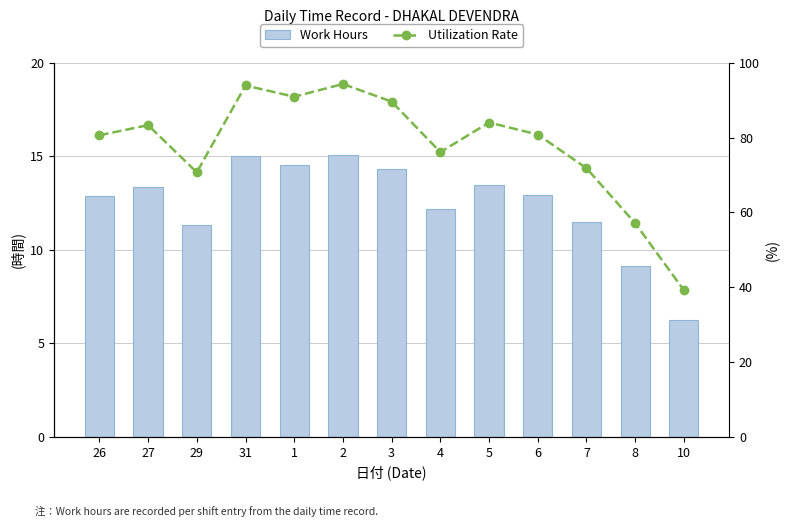

List the series in order of their overall mean, lowest first.

Work Hours, Utilization Rate